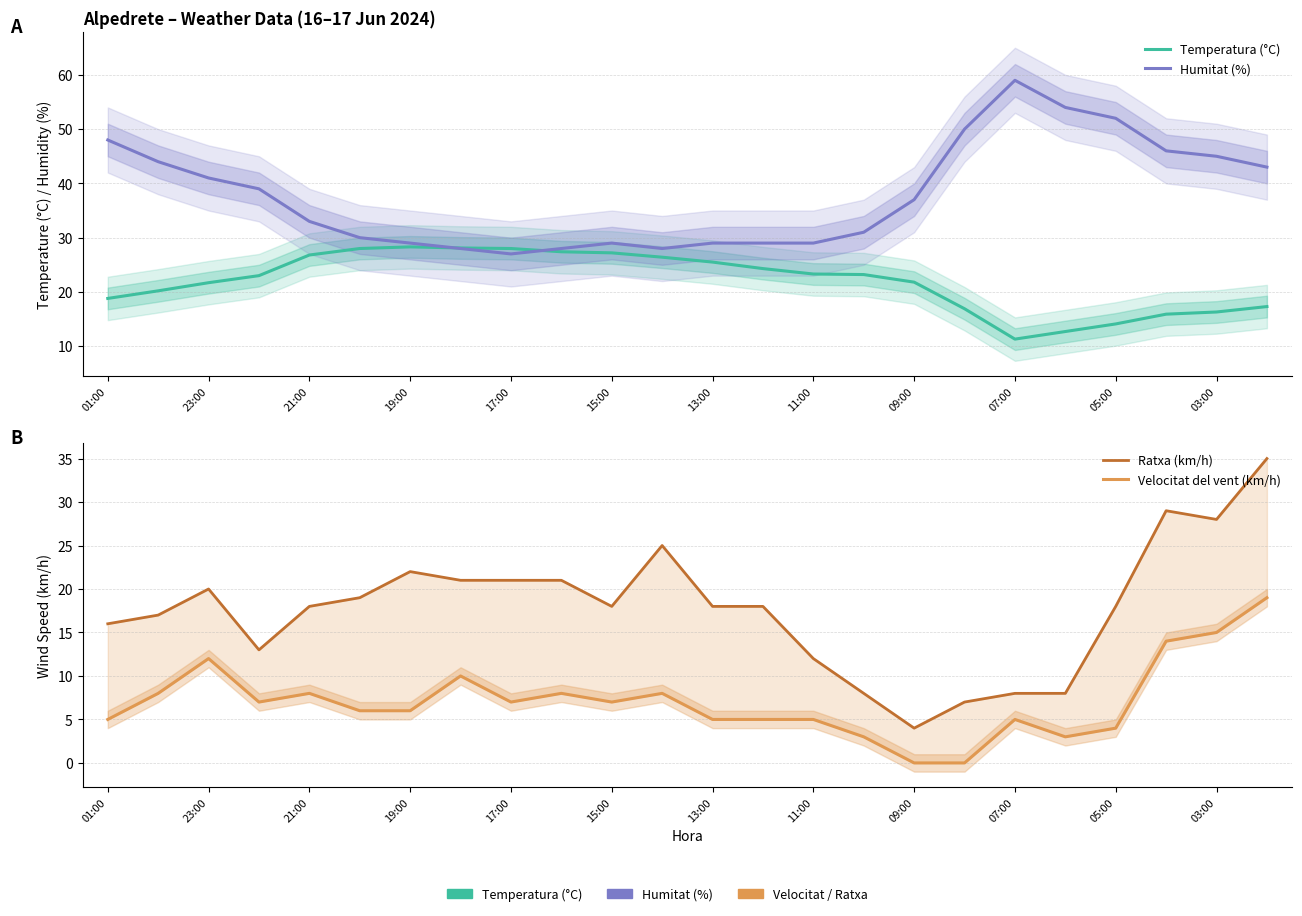

Is this an area chart (filled region under the line)?

No